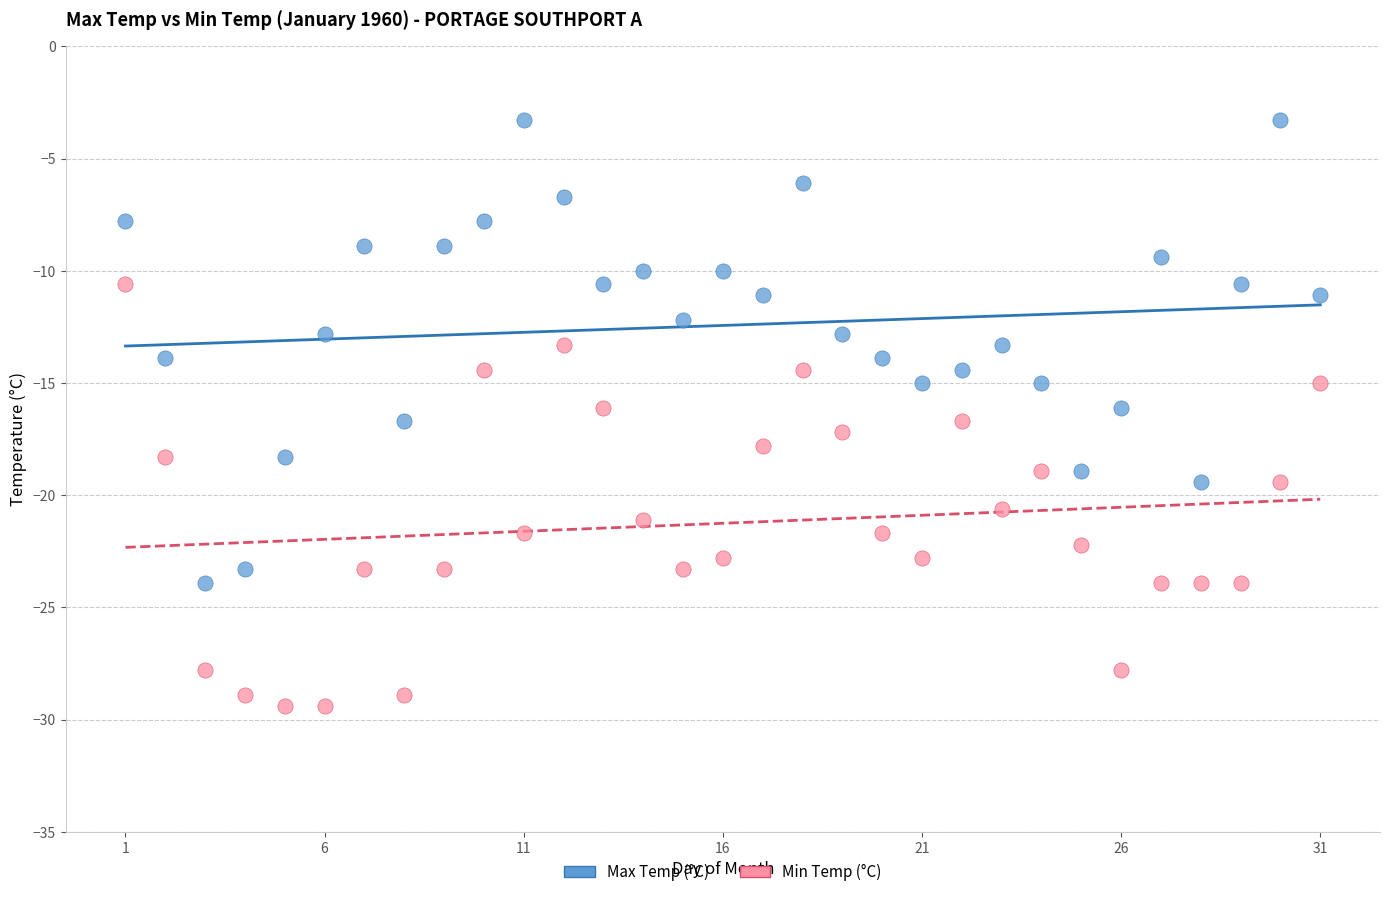

Which series contains the highest Y value?

Max Temp (°C)